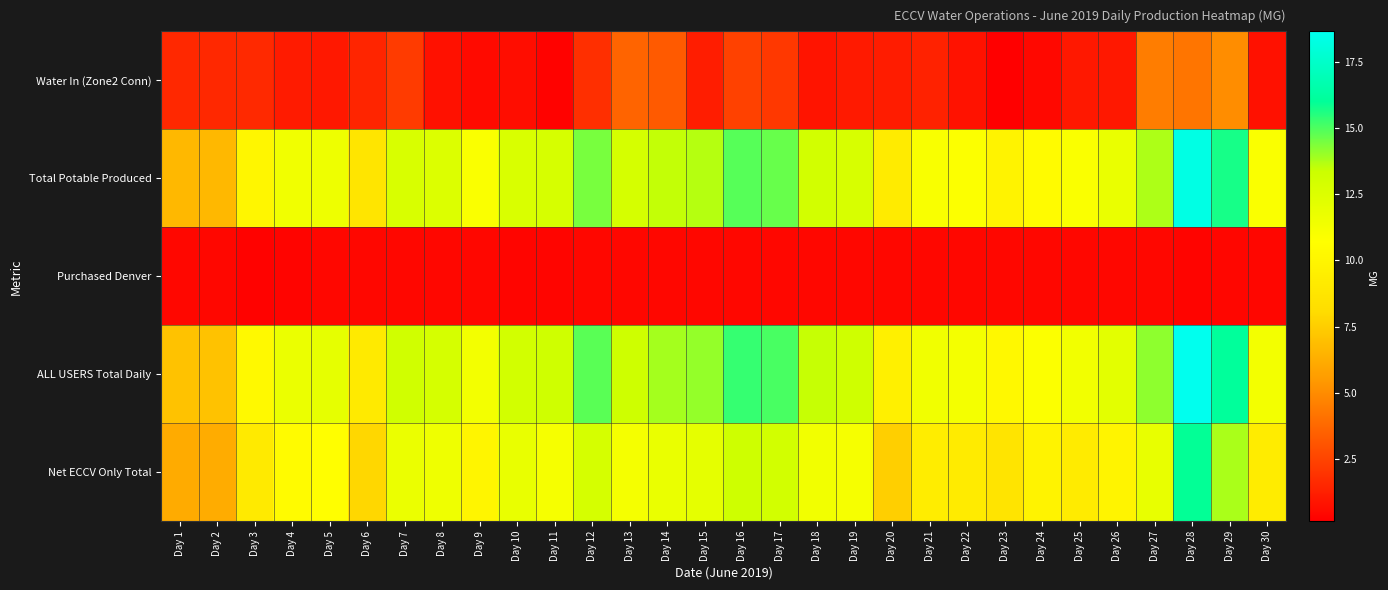

At which category is the sum across all series the highest?

Day 28